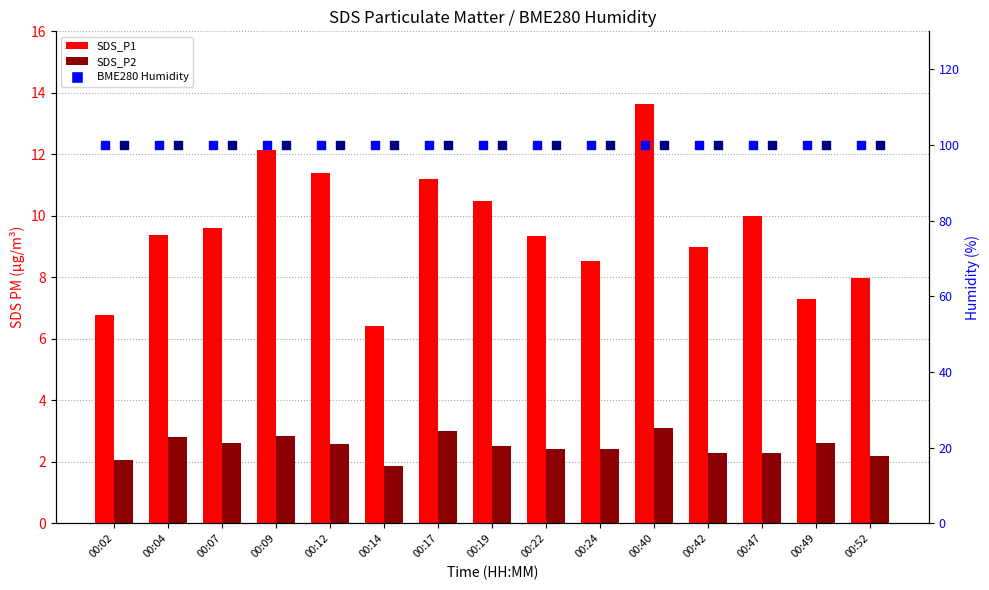

What is the total value across all series at 00:17?

214.2